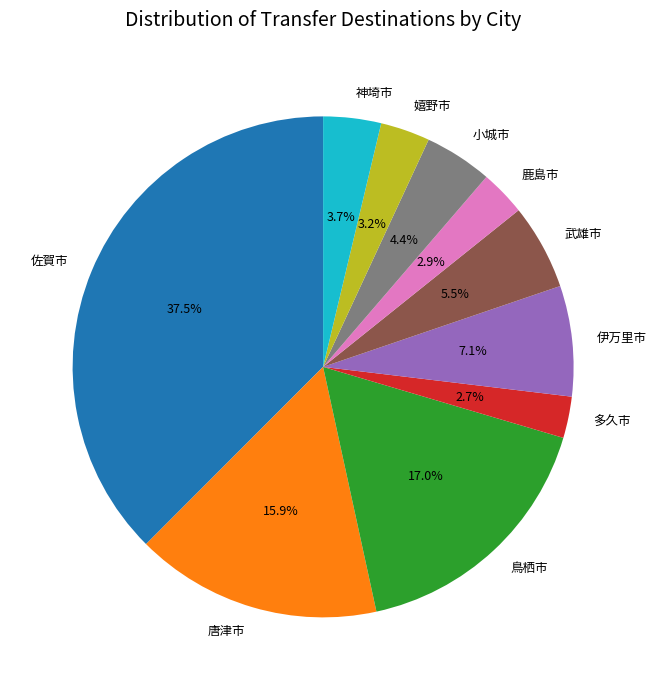

What is the largest slice in the pie chart?

佐賀市